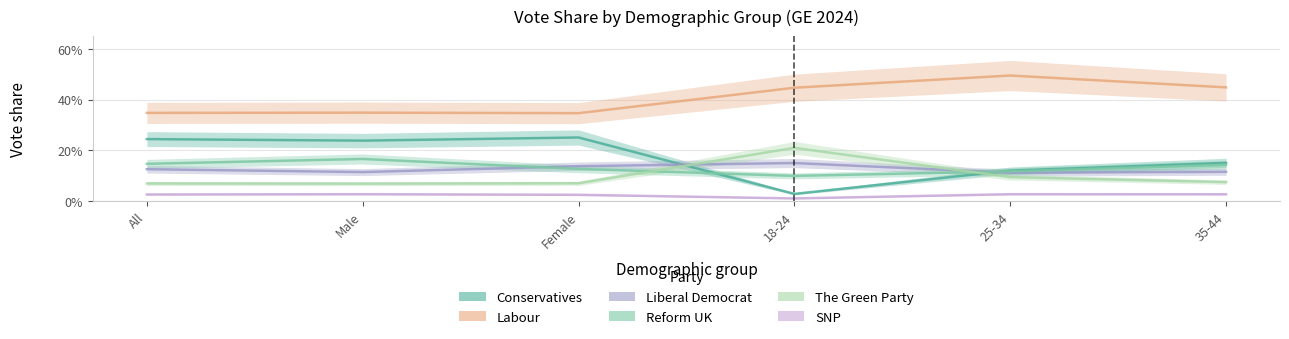

Which has a higher value, 18-24 or 35-44?

35-44